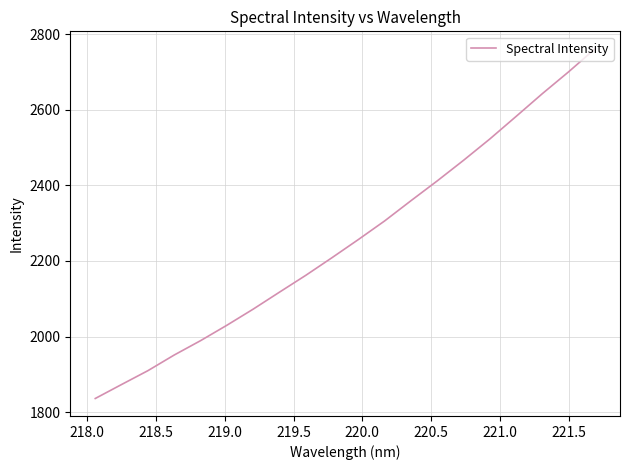

What is the minimum value shown in the chart?

1836.0